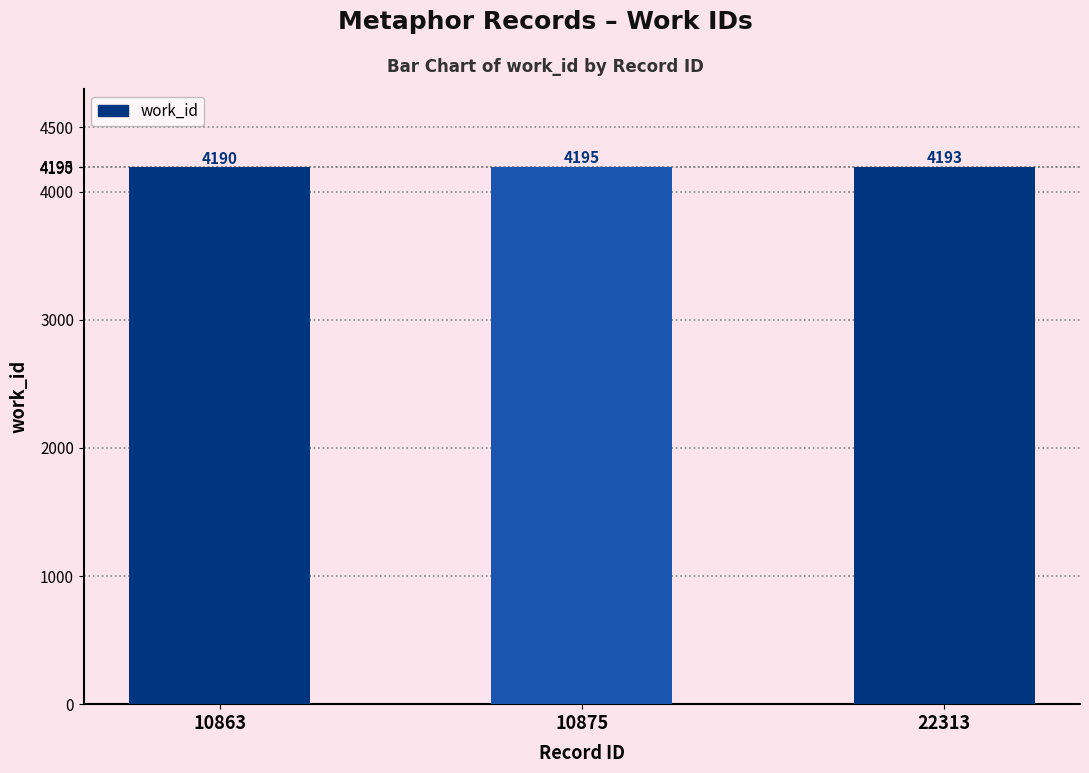

Is it true that the value at 10863 is 4190?

True